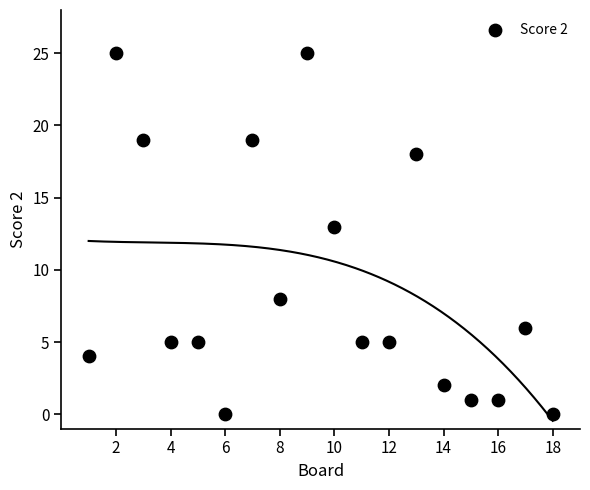

What is the range of X values (max minus min)?

17